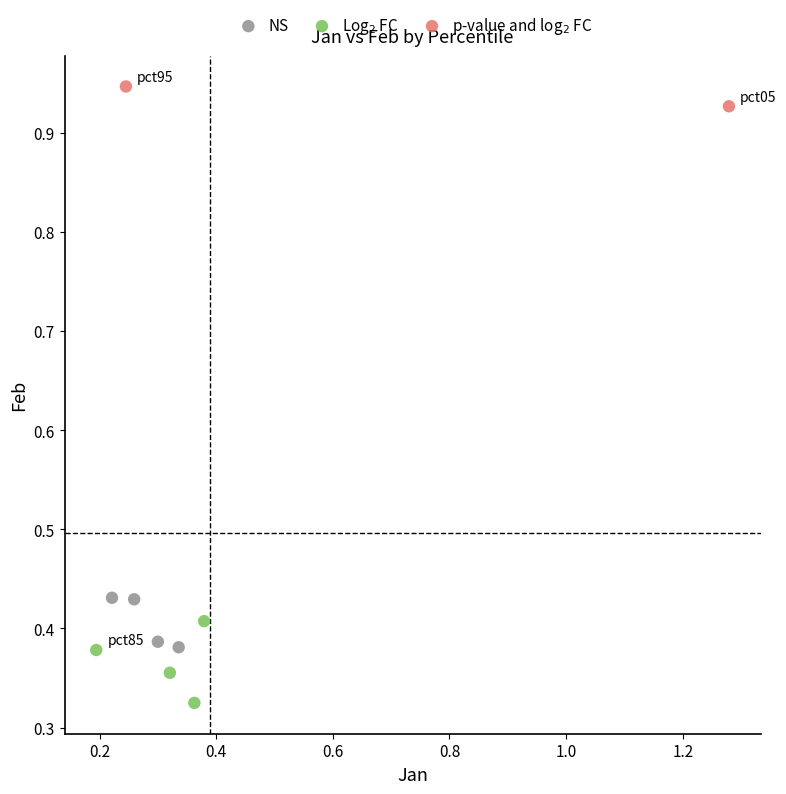

What are all the series names shown in the legend?

NS, Log$_2$ FC, p-value and log$_2$ FC